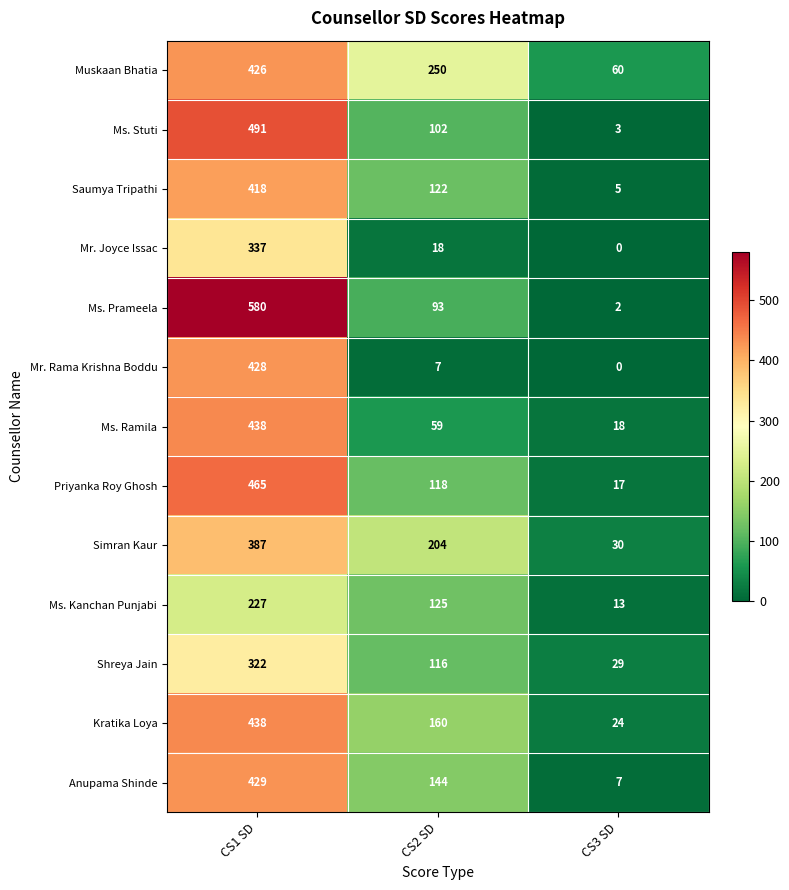

What is the difference between the highest and lowest values at CS2 SD?

243